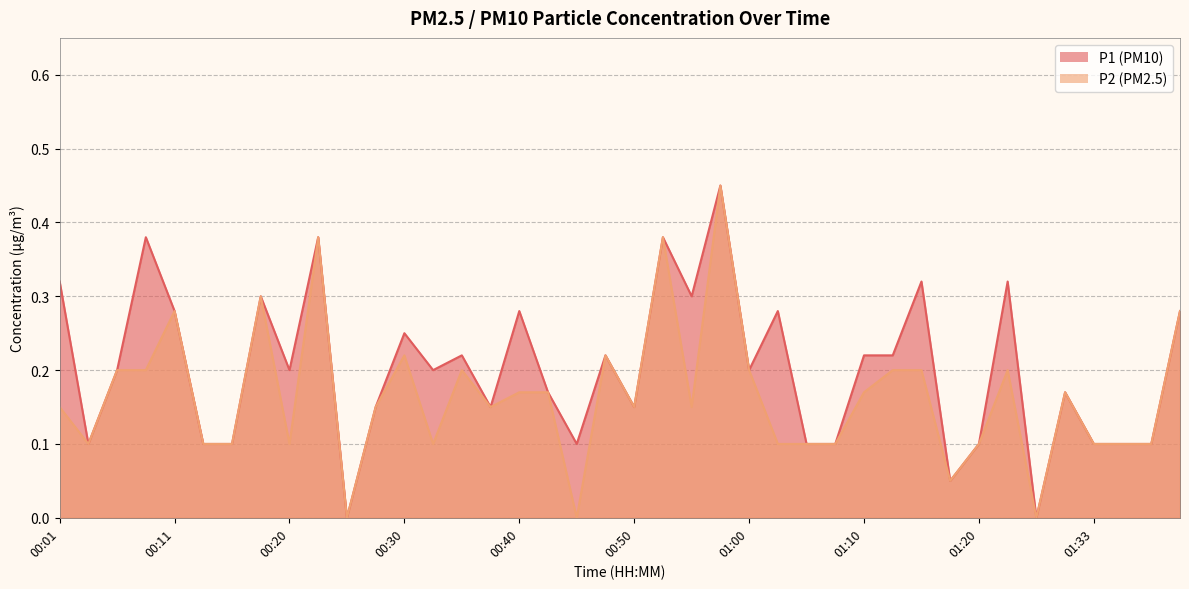

At how many categories does at least one series exceed 0?

38